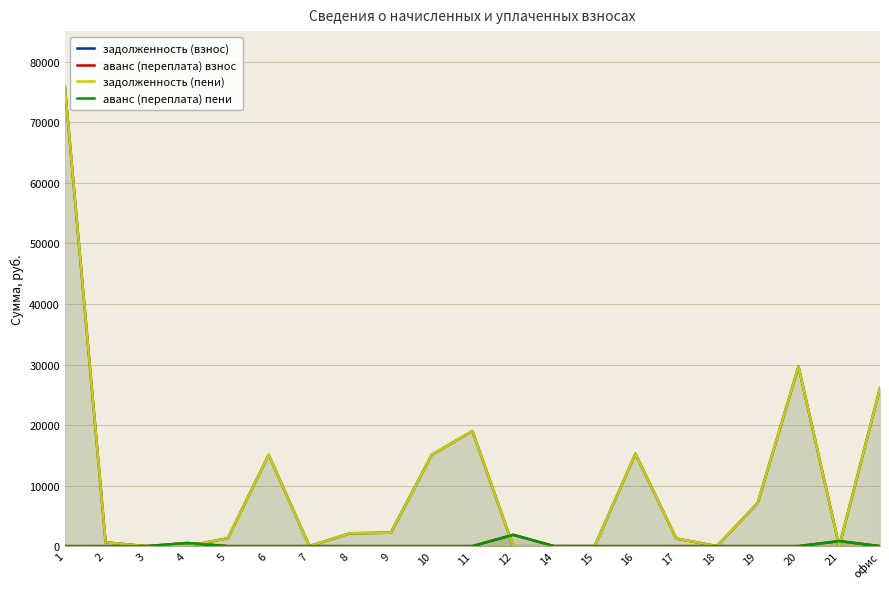

What is the highest value of the задолженность (взнос) series?

75974.1